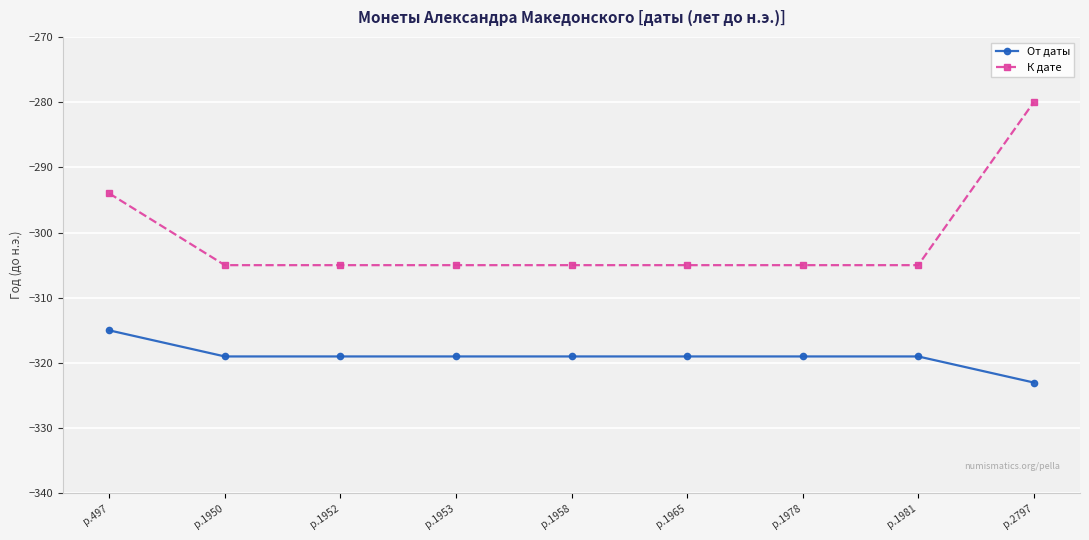

How many distinct data groups are displayed?

2